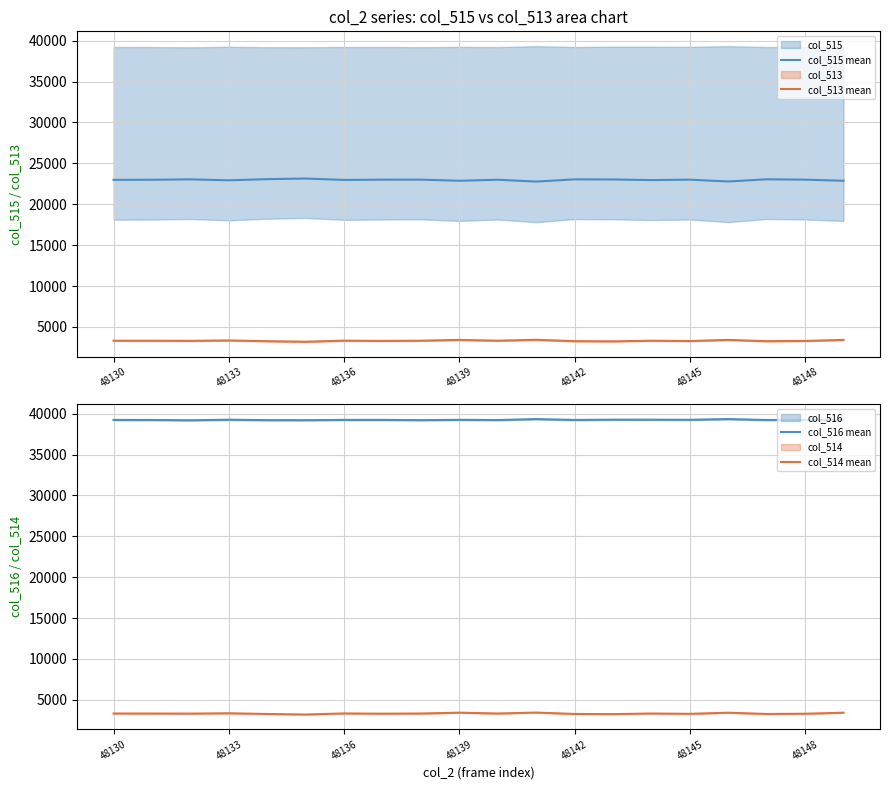

Reading left to right, what are all the values shown in this chart?

col_515 mean: 22986	22997	23044	22929	23072	23143	22975	23006	23013	22873	23000	22771	23045	23031	22957	23008	22784	23053	23008	22873
col_513 mean: 3320	3315	3305	3351	3262	3197	3327	3296	3321	3420	3320	3434	3263	3243	3318	3280	3419	3261	3292	3420
col_516 mean: 39229	39223	39186	39255	39201	39195	39233	39233	39201	39242	39215	39330	39227	39261	39260	39247	39332	39221	39235	39242
col_514 mean: 3320	3315	3305	3349	3261	3197	3327	3296	3321	3420	3319	3434	3263	3242	3317	3280	3419	3261	3291	3420